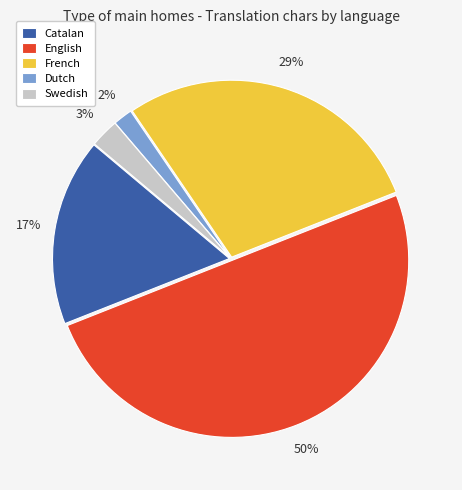

Between Catalan and French, which is larger?

French